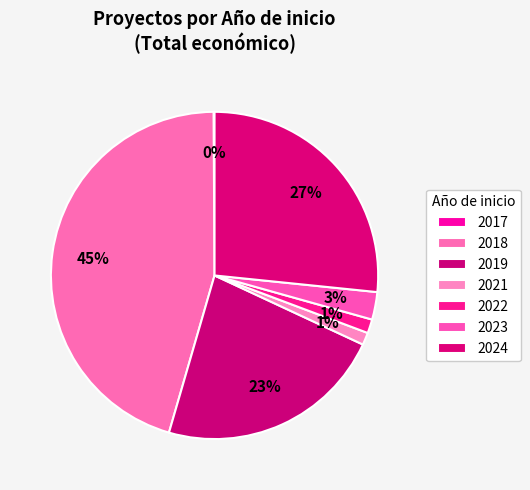

Is 2018 the majority of the pie?

No